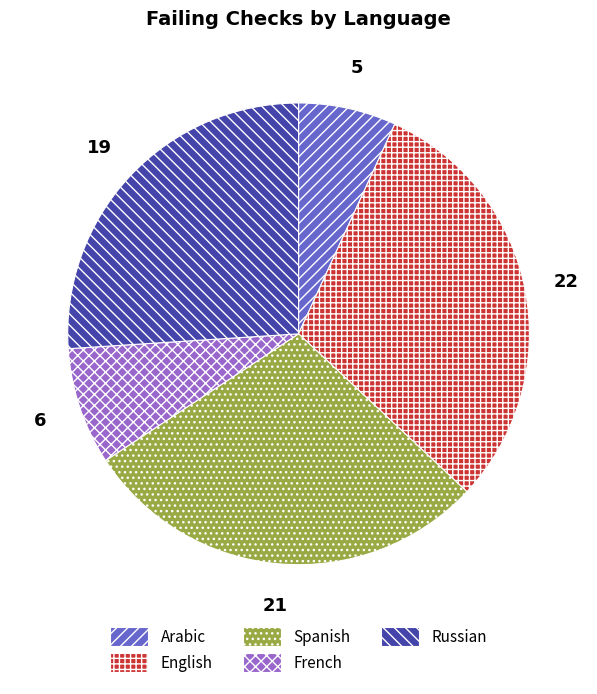

Does any single category account for the majority?

No